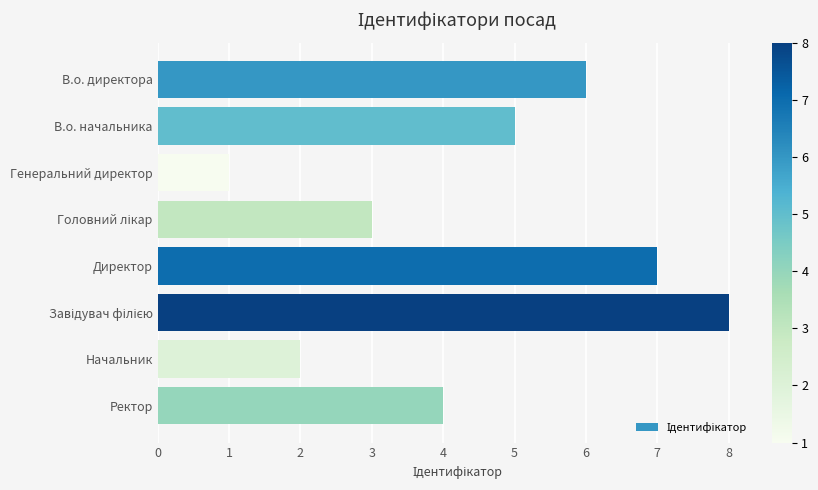

Between Генеральний директор and Ректор, which is larger?

Ректор